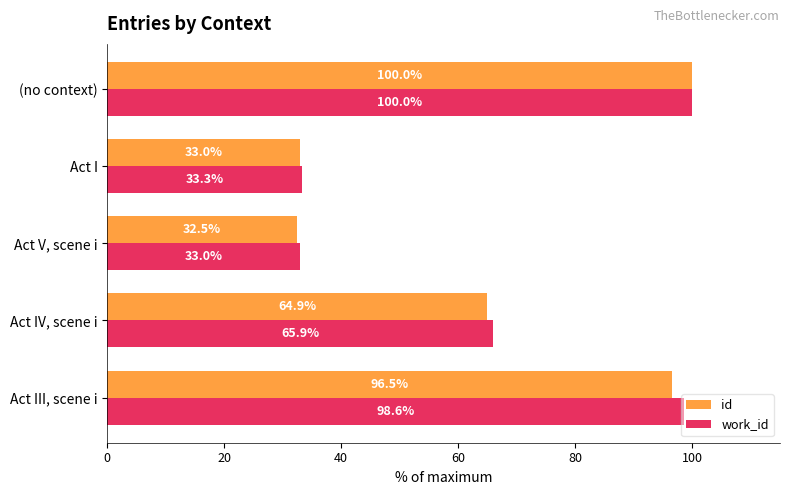

What is the minimum value shown in the chart?

32.5